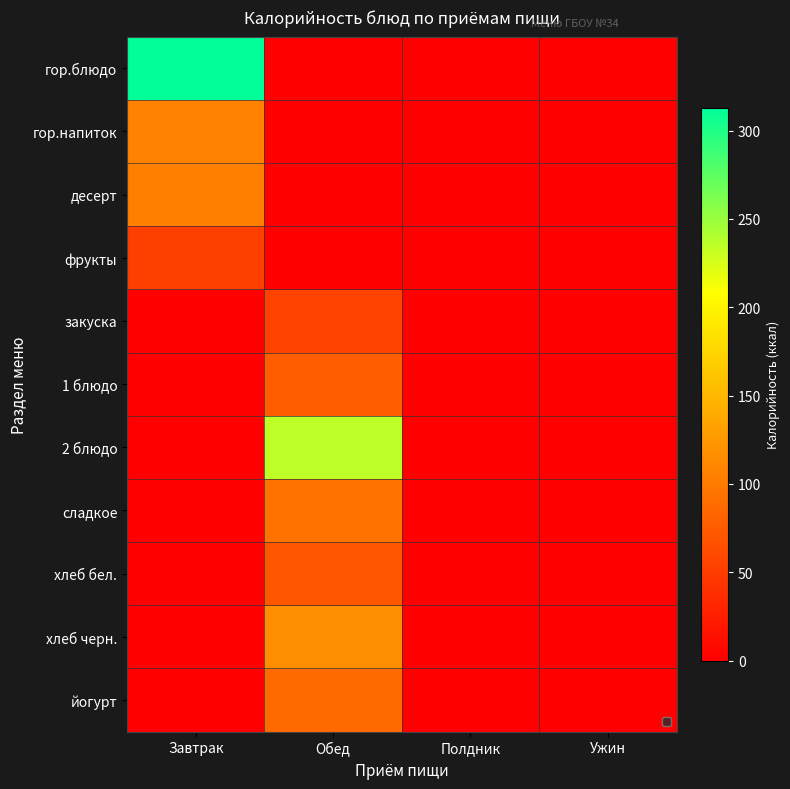

At which category is the sum across all series the highest?

Обед